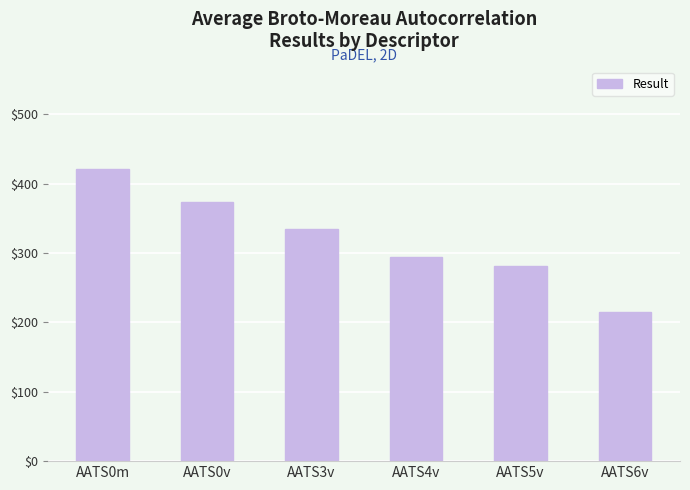

List the labels in order of value, smallest first.

AATS6v, AATS5v, AATS4v, AATS3v, AATS0v, AATS0m